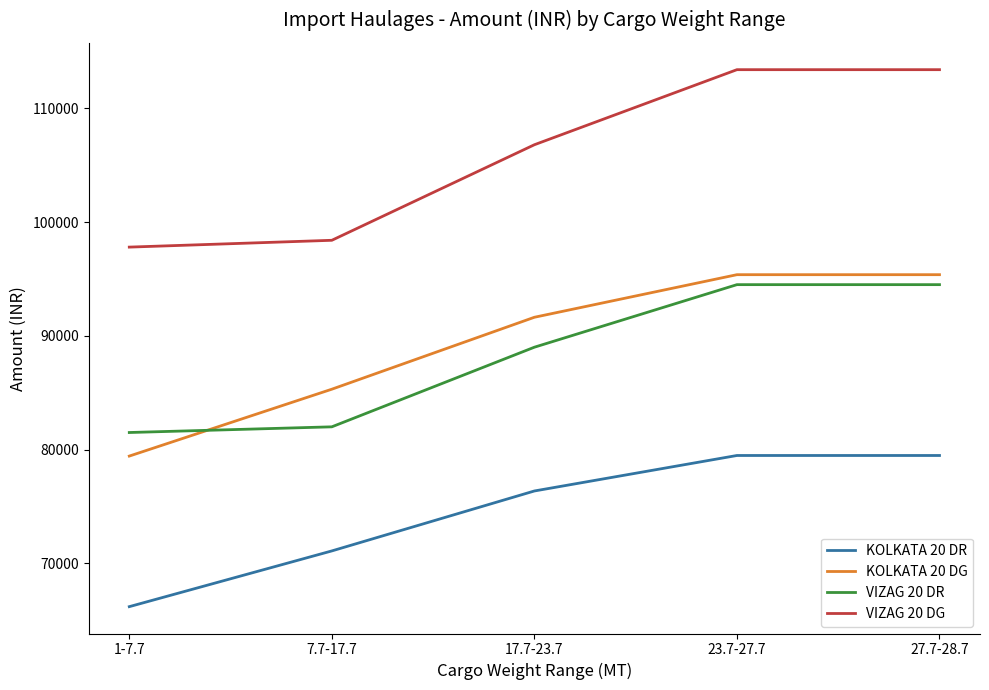

Reading right to left, transcribe all the data shown in this chart.

KOLKATA 20 DR: 79480	79480	76360	71090	66190
KOLKATA 20 DG: 95376	95376	91632	85308	79428
VIZAG 20 DR: 94500	94500	89000	82000	81500
VIZAG 20 DG: 113400	113400	106800	98400	97800